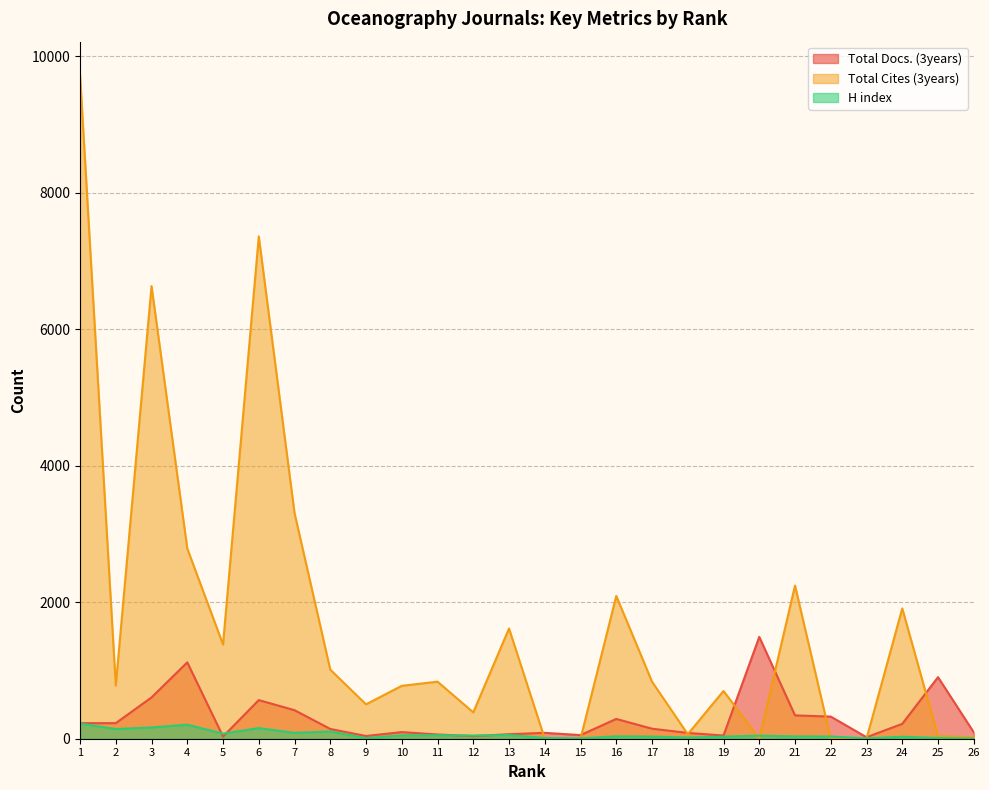

What is the total value across all series at 1?

10178